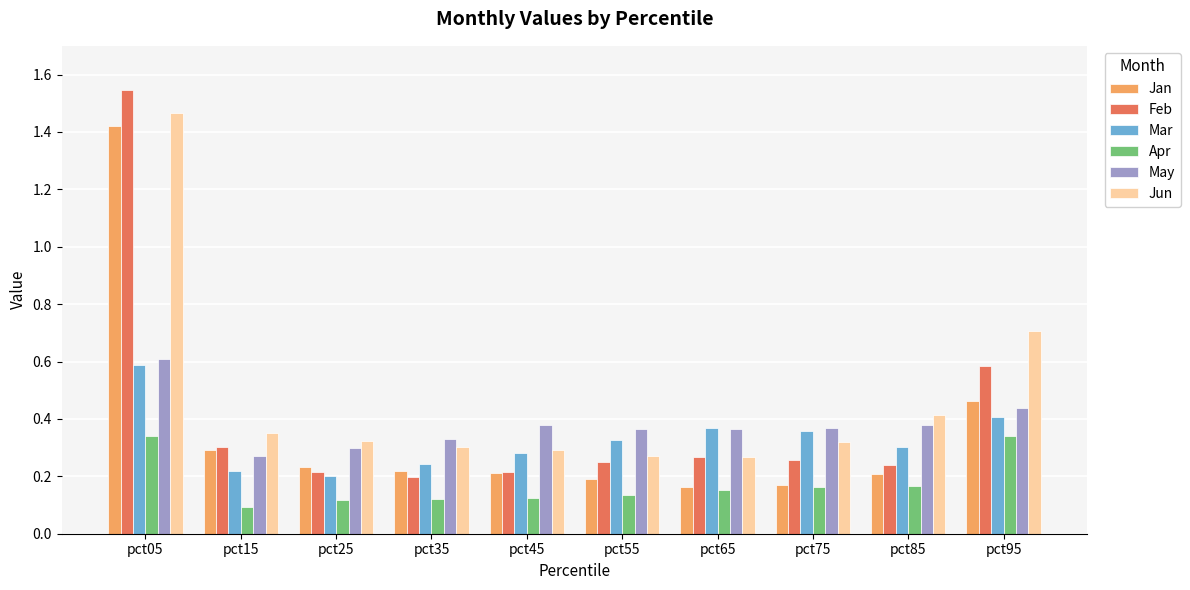

At which label does Jun reach its peak?

pct05